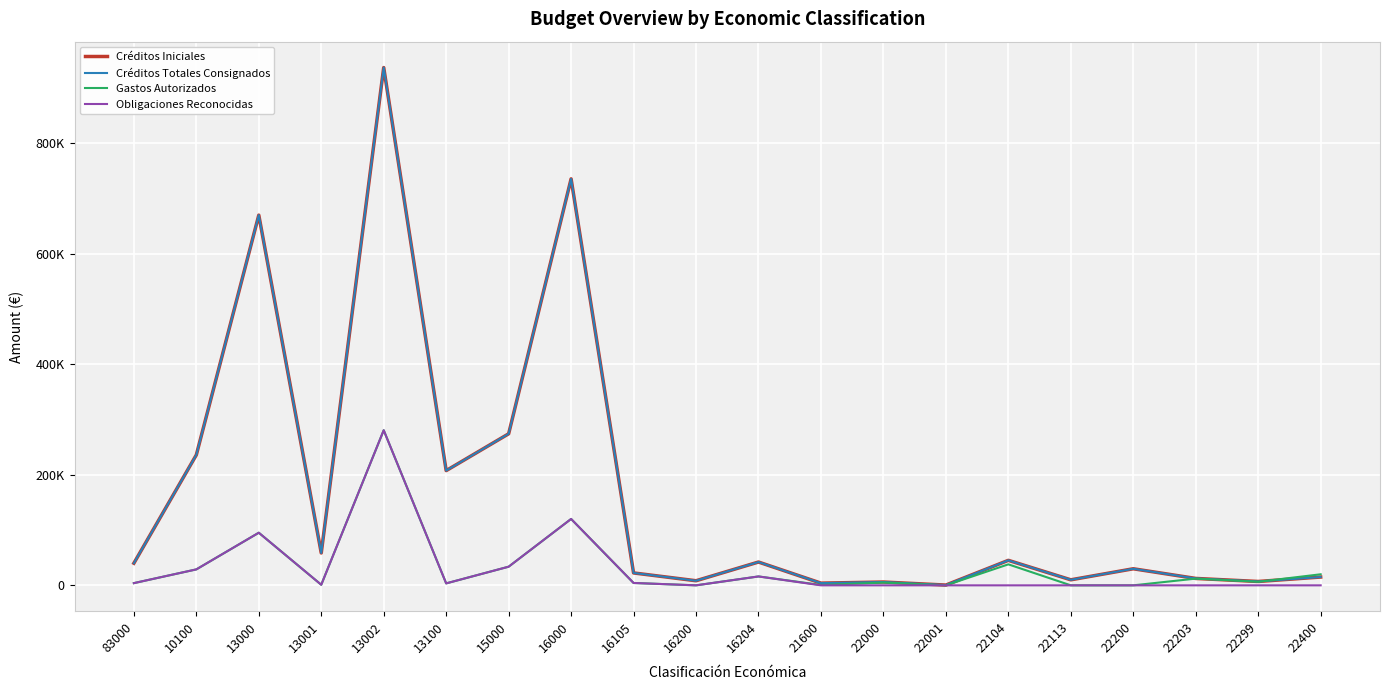

Where does the Créditos Totales Consignados series first go above 40000?

10100